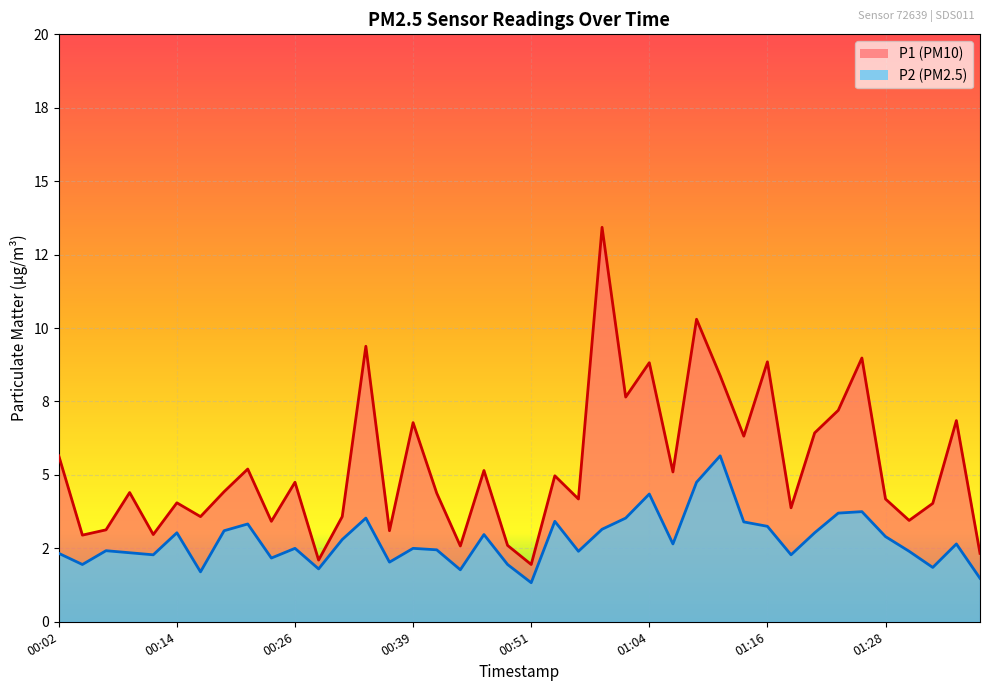

What is the label of the 1st point from the right?

01:38